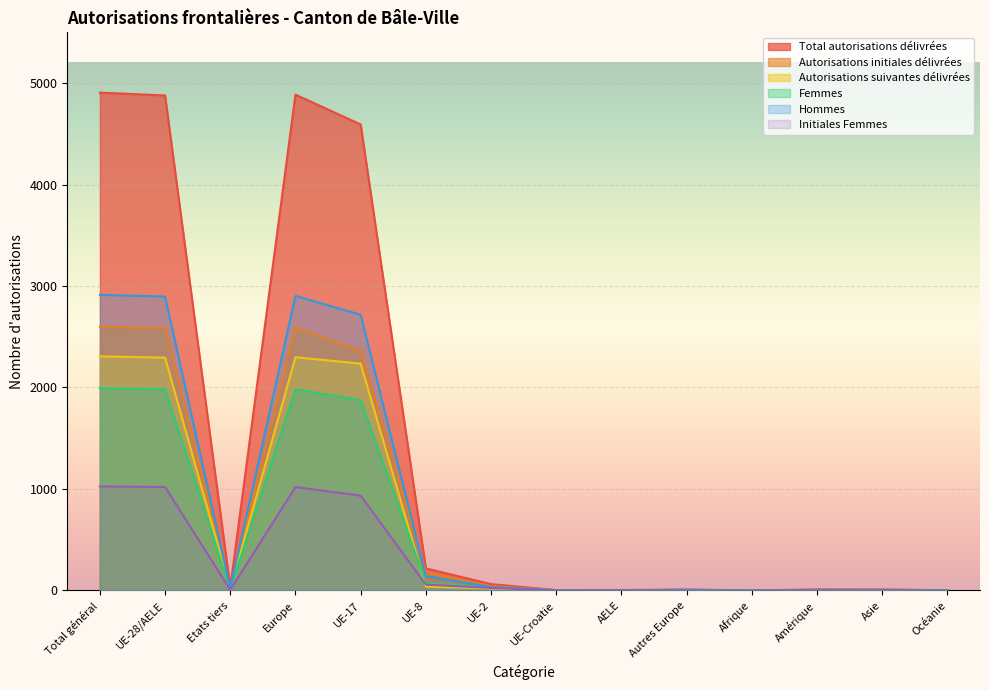

Reading left to right, extract all data points from this chart.

Total autorisations délivrées: 4906	4878	28	4886	4592	217	62	3	4	8	0	9	10	1
Autorisations initiales délivrées: 2599	2584	15	2588	2357	179	43	2	3	4	0	6	4	1
Autorisations suivantes délivrées: 2307	2294	13	2298	2235	38	19	1	1	4	0	3	6	0
Femmes: 1993	1982	11	1983	1875	74	29	1	3	1	0	5	5	0
Hommes: 2913	2896	17	2903	2717	143	33	2	1	7	0	4	5	1
Initiales Femmes: 1025	1019	6	1019	934	57	24	1	3	0	0	4	2	0